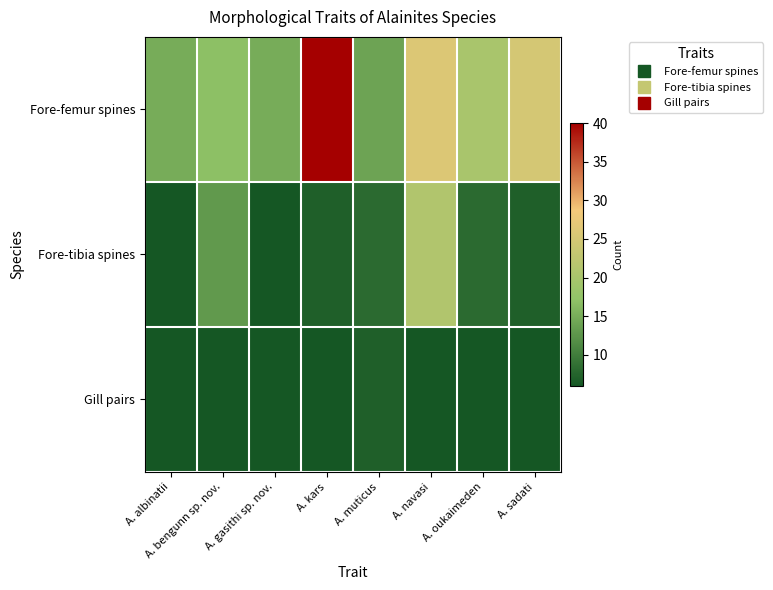

Rank the series by their average value, from lowest to highest.

Gill pairs, Fore-tibia spines, Fore-femur spines